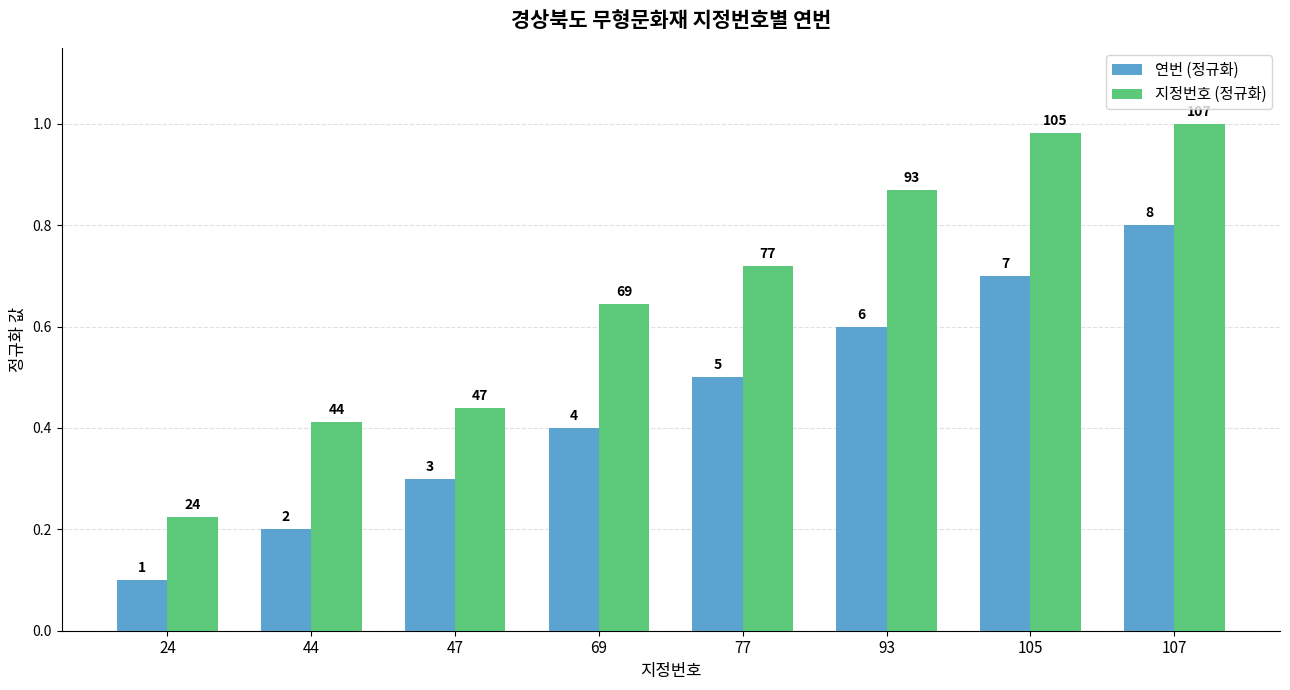

At how many categories does at least one series exceed 0?

8